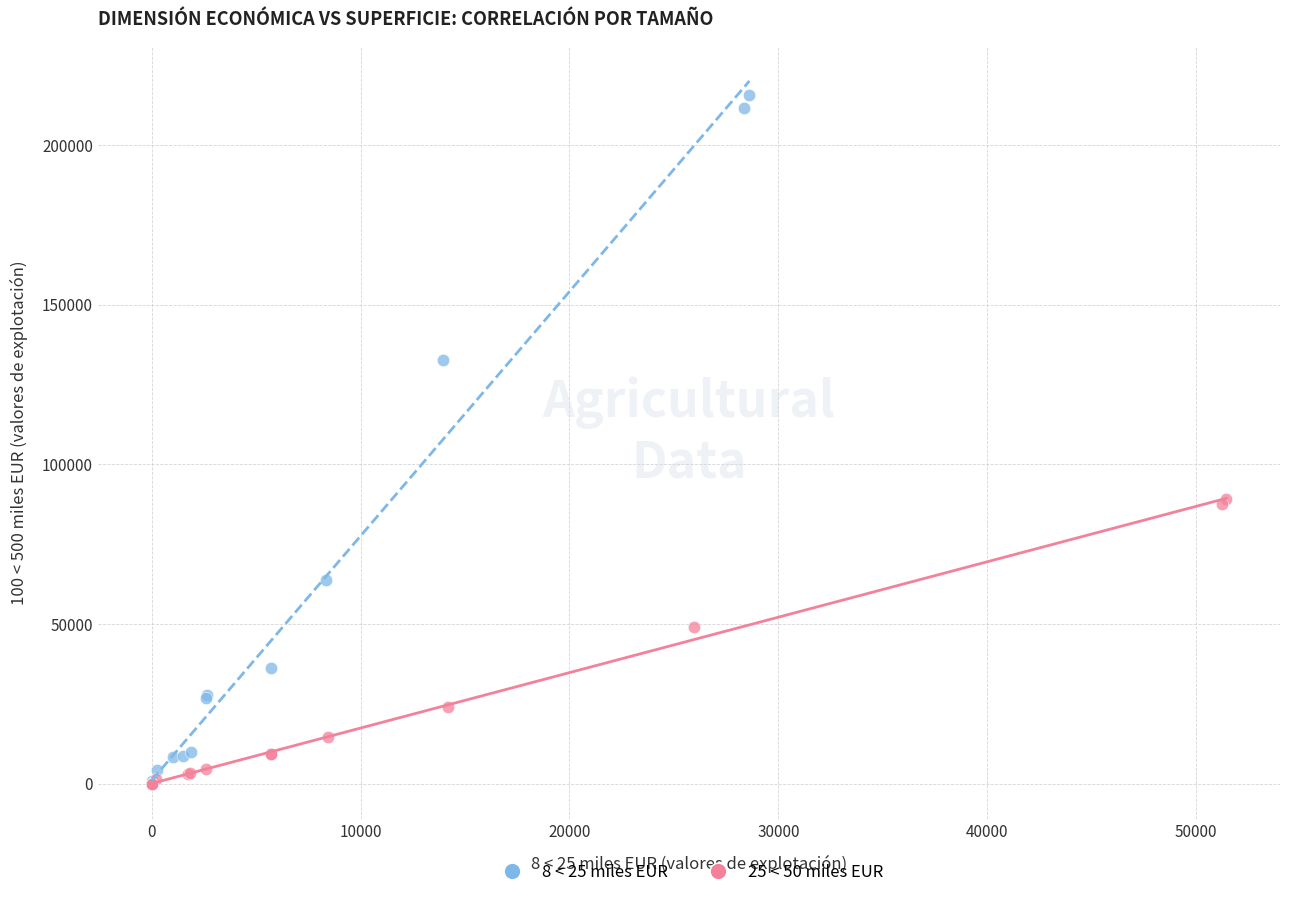

Which series has the widest spread of Y values?

8 < 25 miles EUR